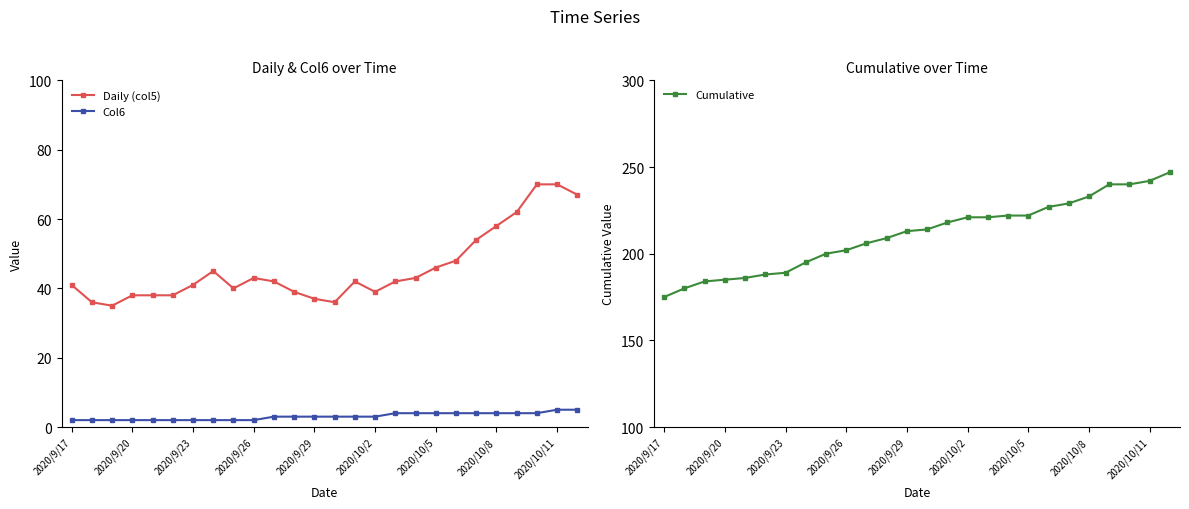

What is the smallest value displayed?

2